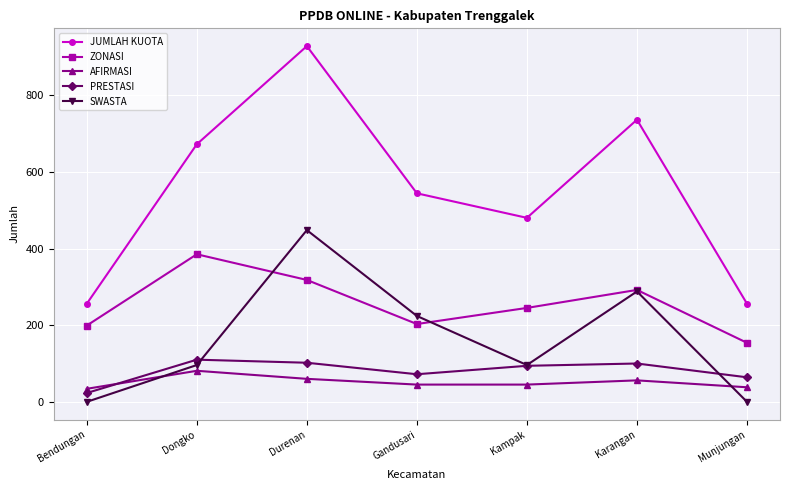

What is the label of the 2nd point from the left?

Dongko